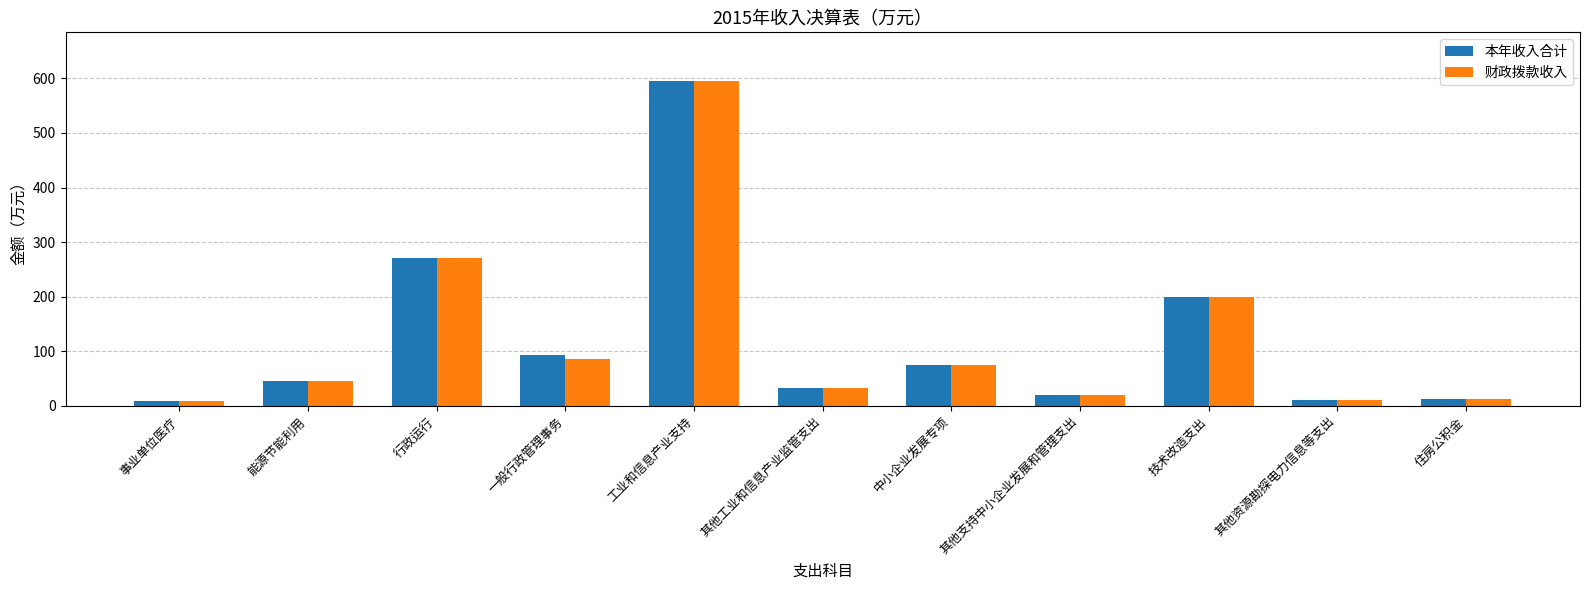

Is the value of 本年收入合计 at 技术改造支出 greater than the value of 财政拨款收入 at 其他工业和信息产业监管支出?

Yes